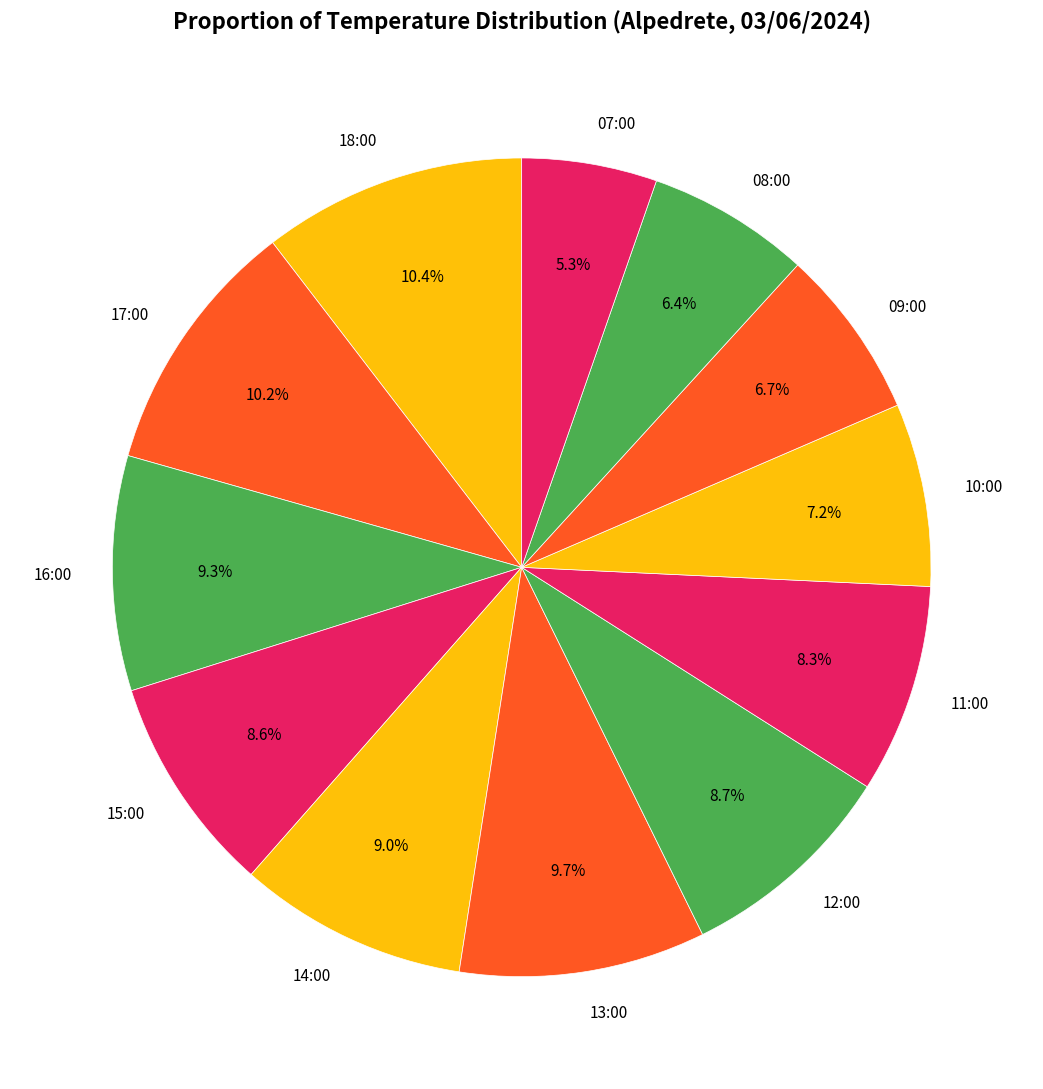

The 17:00 slice represents 10% of the pie. True or false?

True